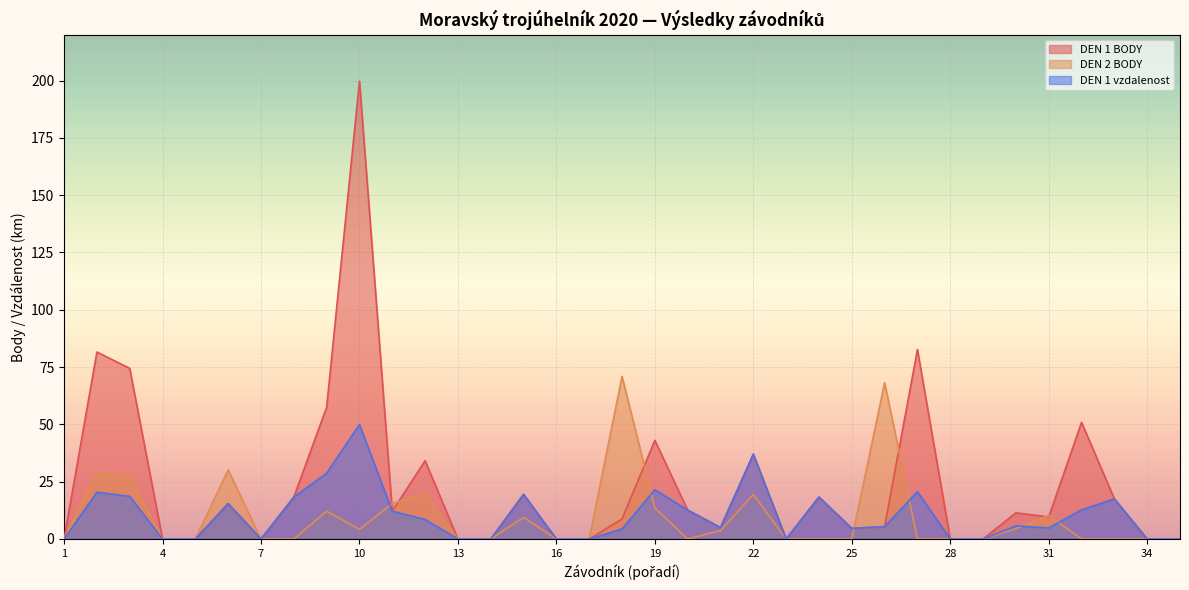

What is the maximum value for DEN 2 BODY?

70.9